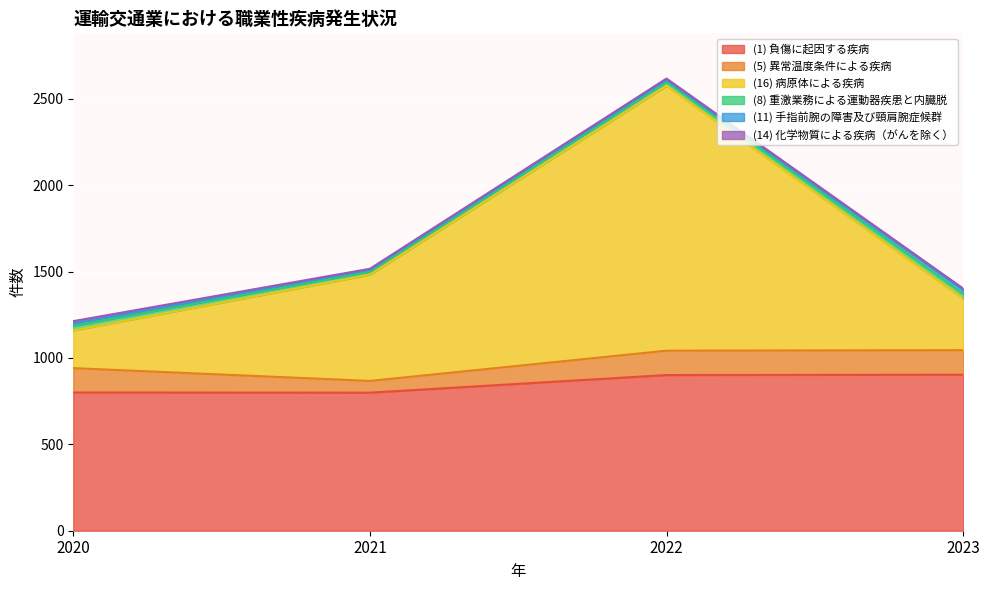

Where is (5) 異常温度条件による疾病 nearest to the value 105?

2020